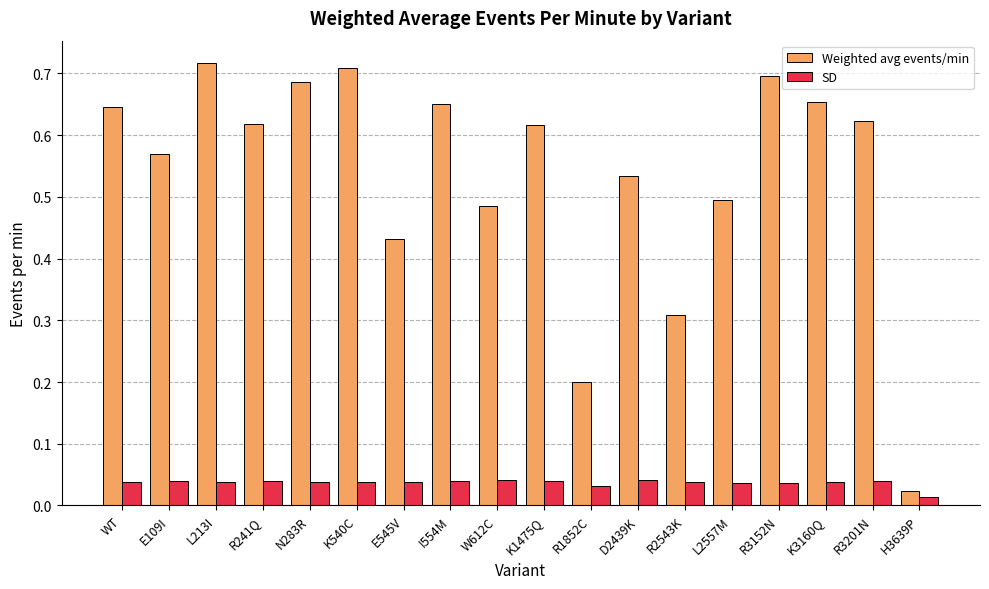

Is the value of SD at L2557M greater than the value of Weighted avg events/min at R2543K?

No